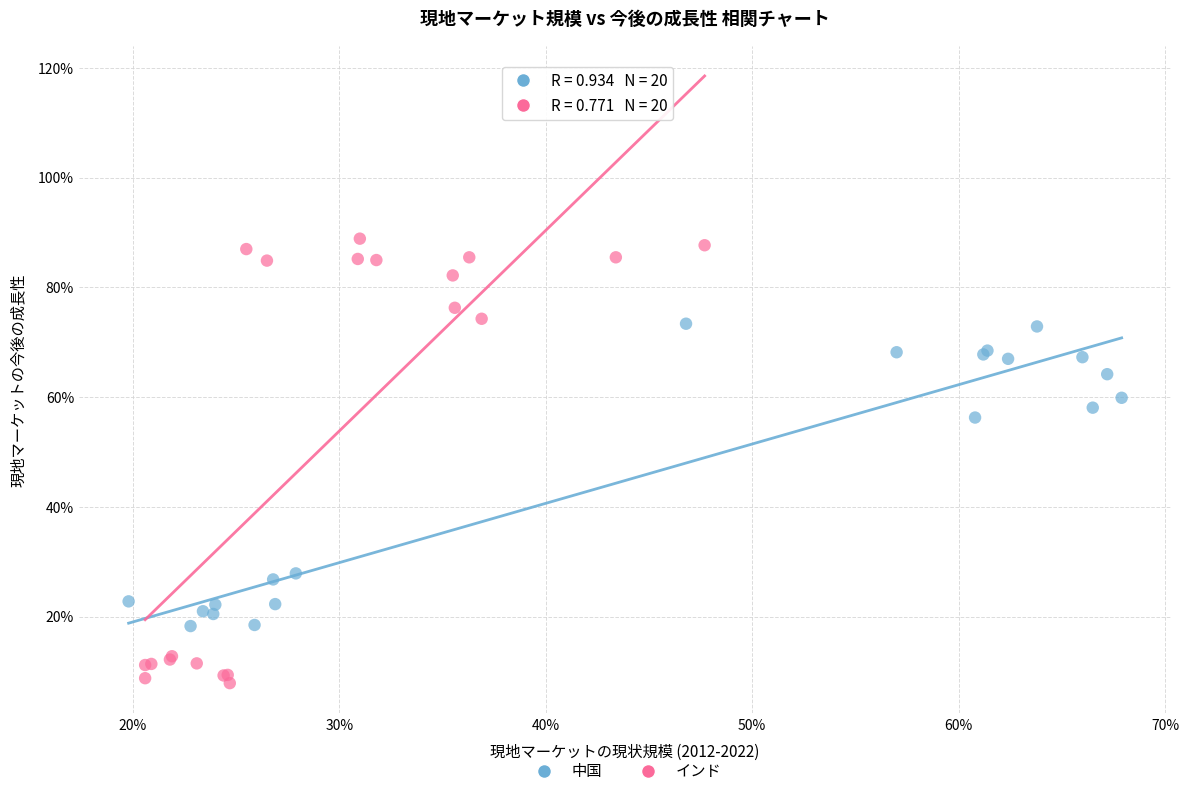

What are all the series names shown in the legend?

中国, インド